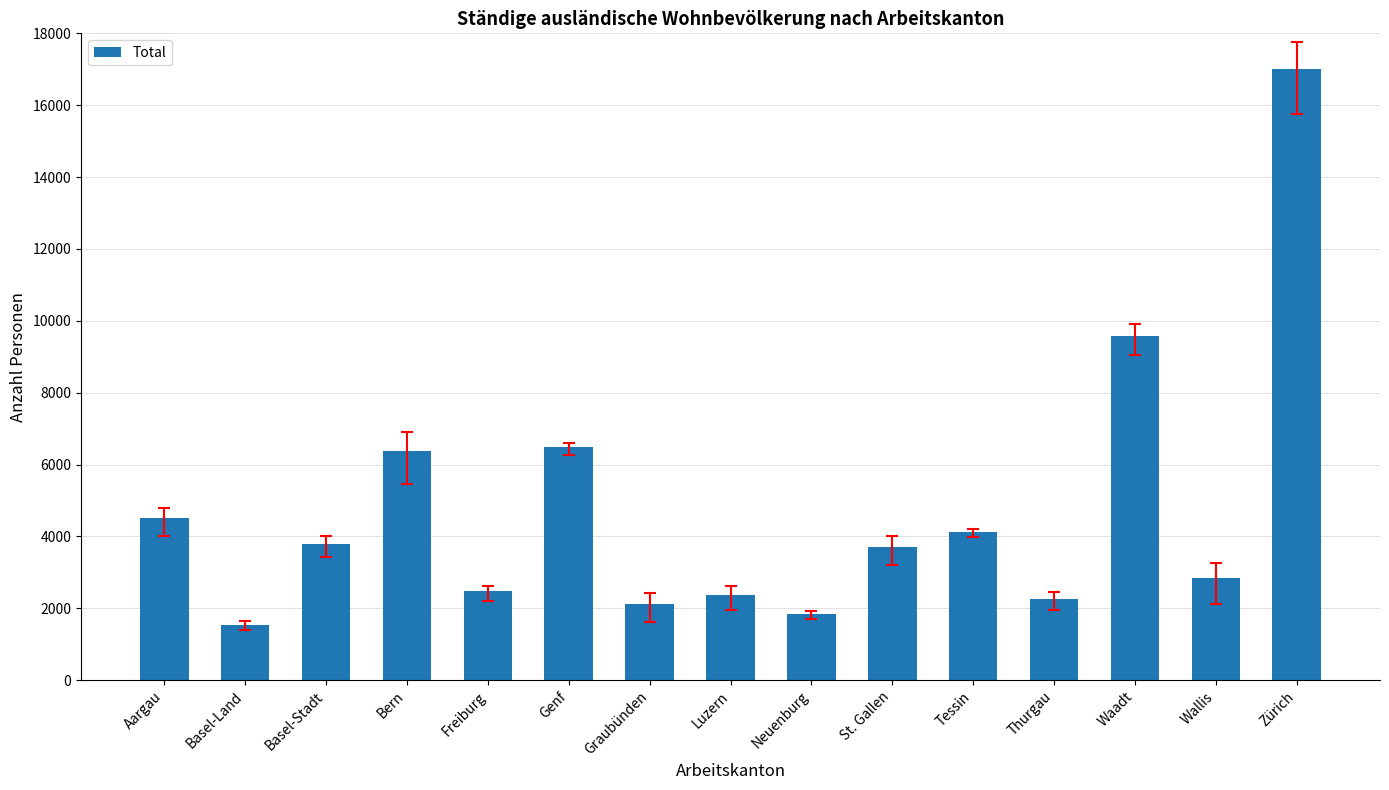

Which has a higher value, Thurgau or Waadt?

Waadt